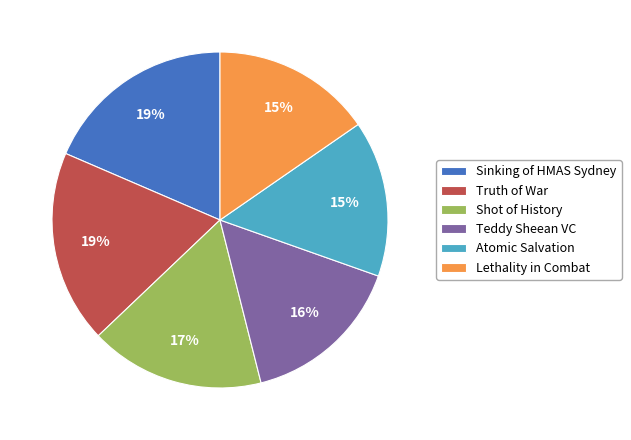

To the nearest percent, what is the difference between the largest and smallest slice percentages?

4%